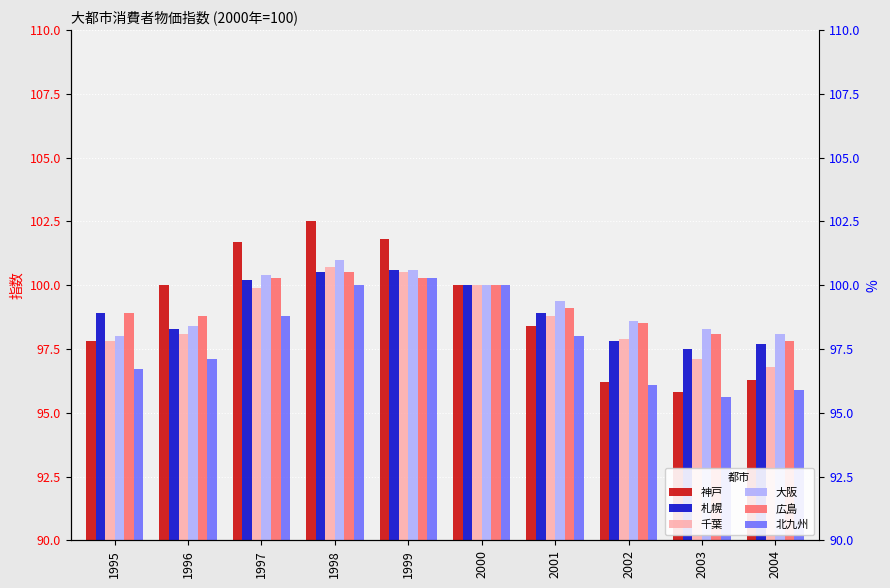

What are all the series names shown in the legend?

神戸, 札幌, 千葉, 大阪, 広島, 北九州